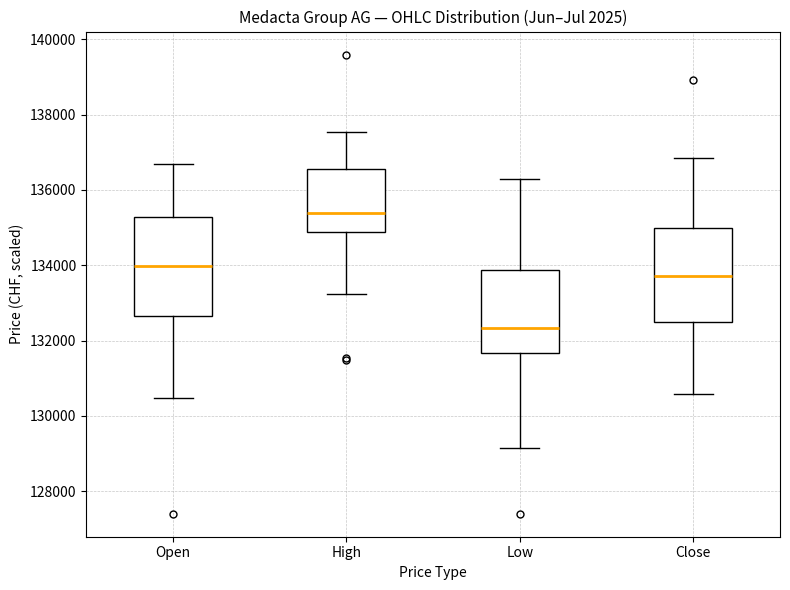

Where does the lower whisker of the box for High end on the y-axis? The values are not printed on the chart, so give them approximately, as read against the axis.

133200